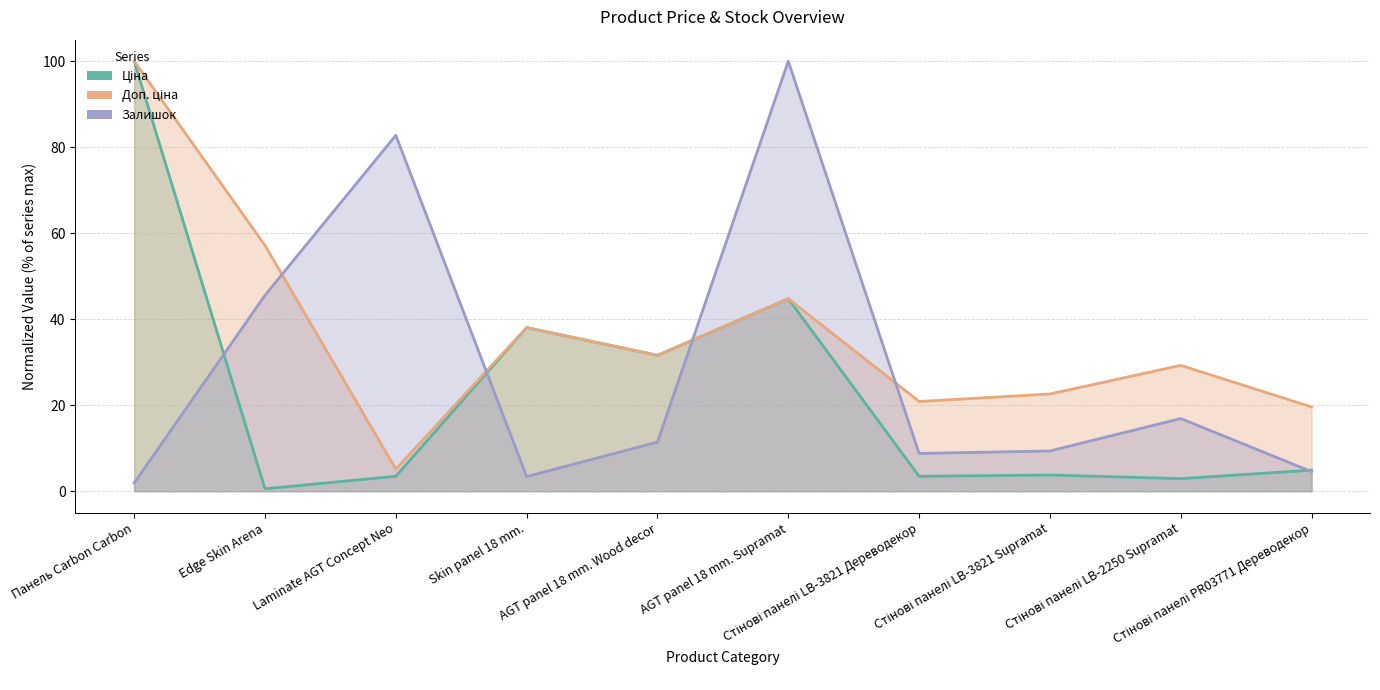

What is the maximum value shown in the chart?

100.0